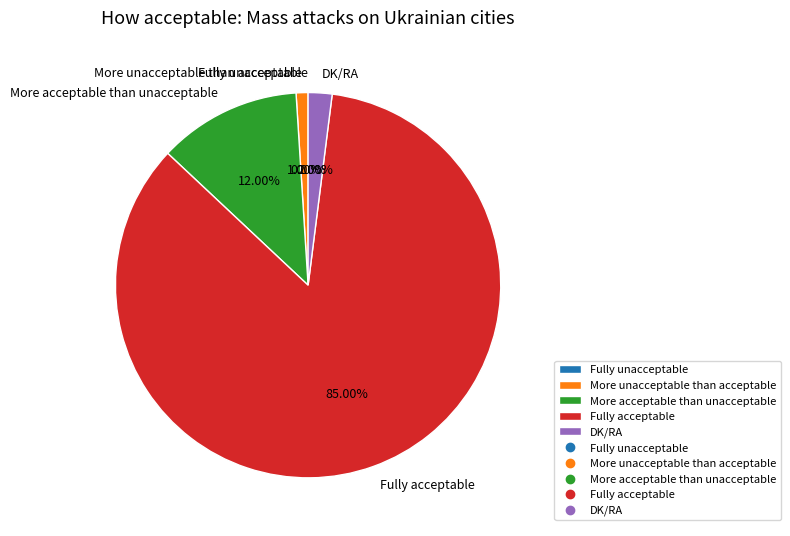

To the nearest percent, what is the difference between the Fully acceptable and Fully unacceptable slice percentages?

85%